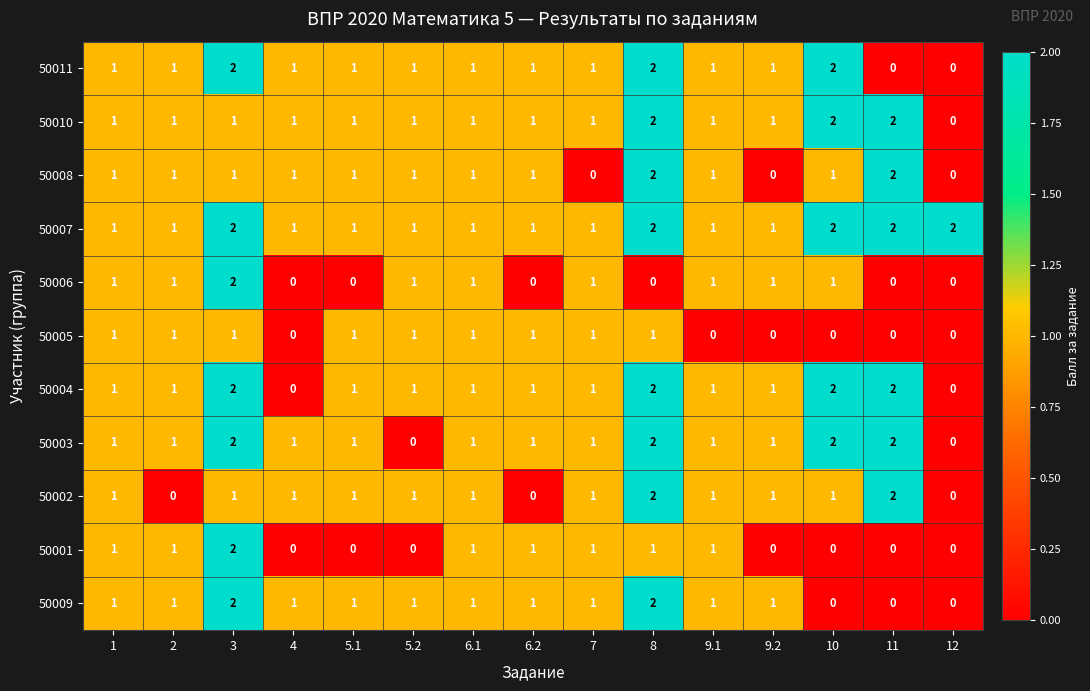

What is the sum of the 50004 values at 5.1 and 8?

3